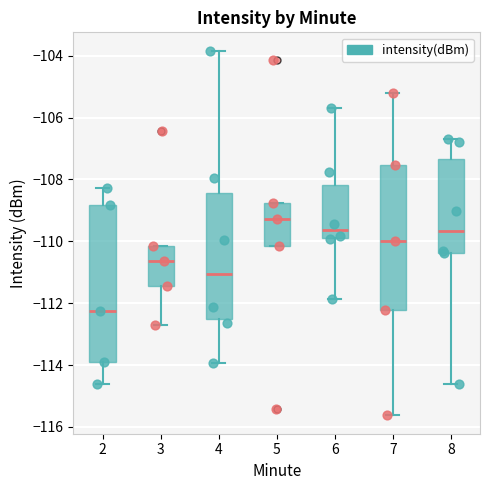

Where is the lower edge of the box at x = 5 on the y-axis? The values are not printed on the chart, so give them approximately, as read against the axis.

-110.2